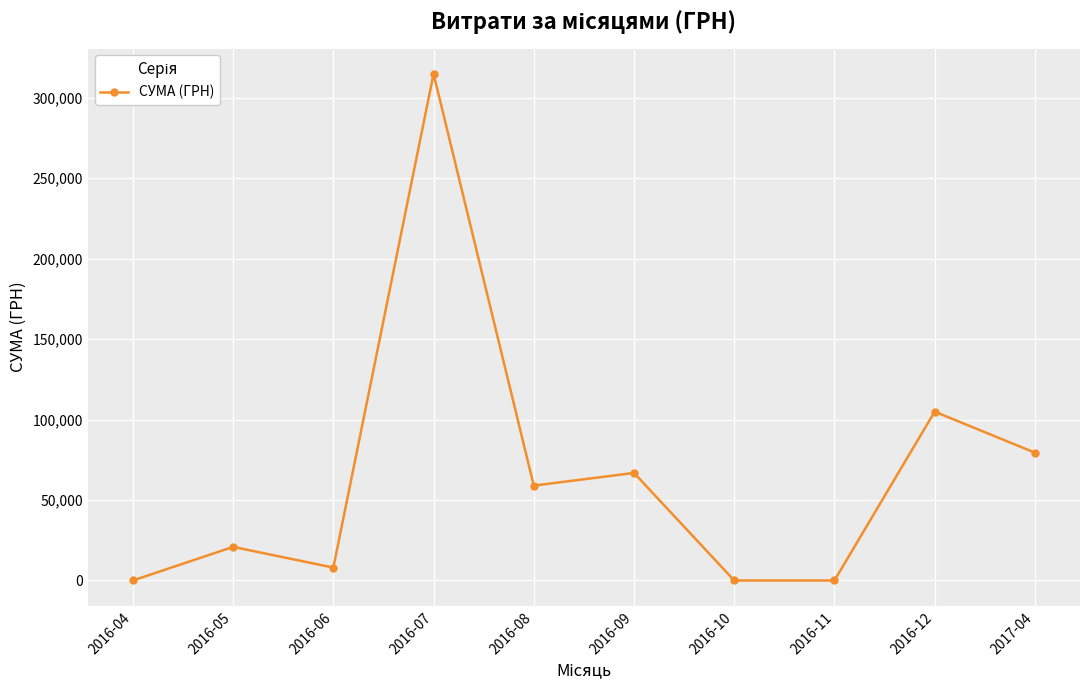

What is the maximum value shown in the chart?

314786.3